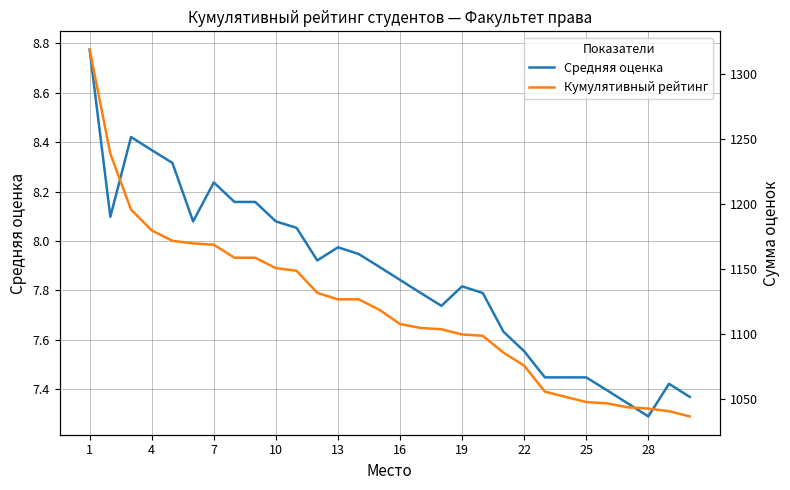

How many interior local peaks does the Средняя оценка series have?

5